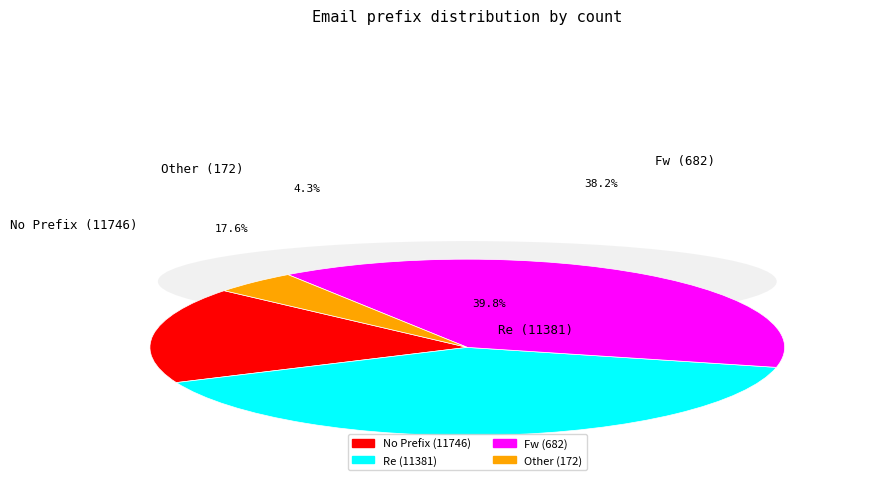

To the nearest percent, what percentage of the pie is Other (172)?

4%